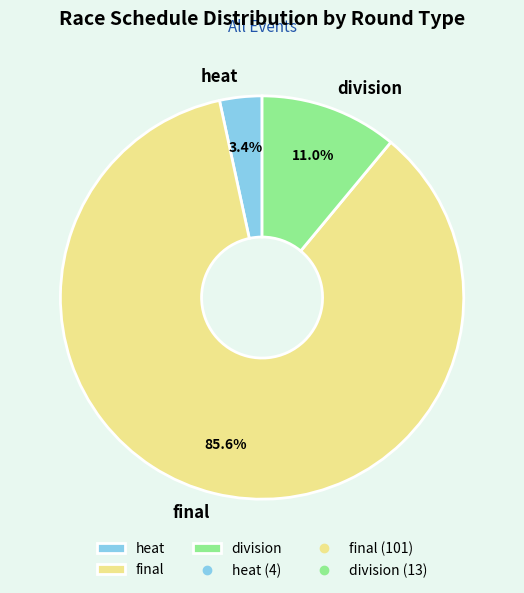

True or false: division accounts for 2% of the total.

False